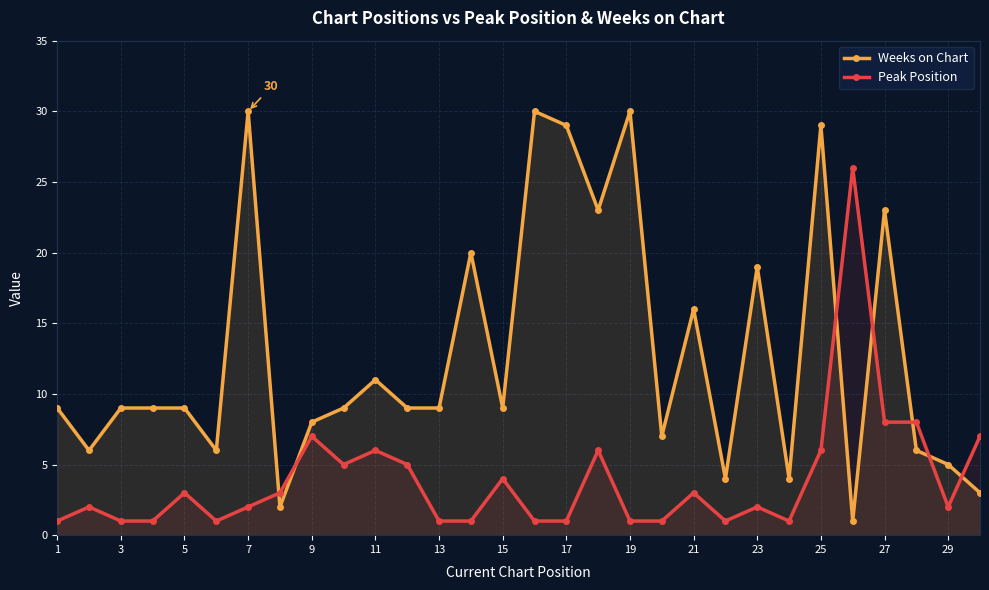

Does the chart display data point markers on the line(s)?

Yes